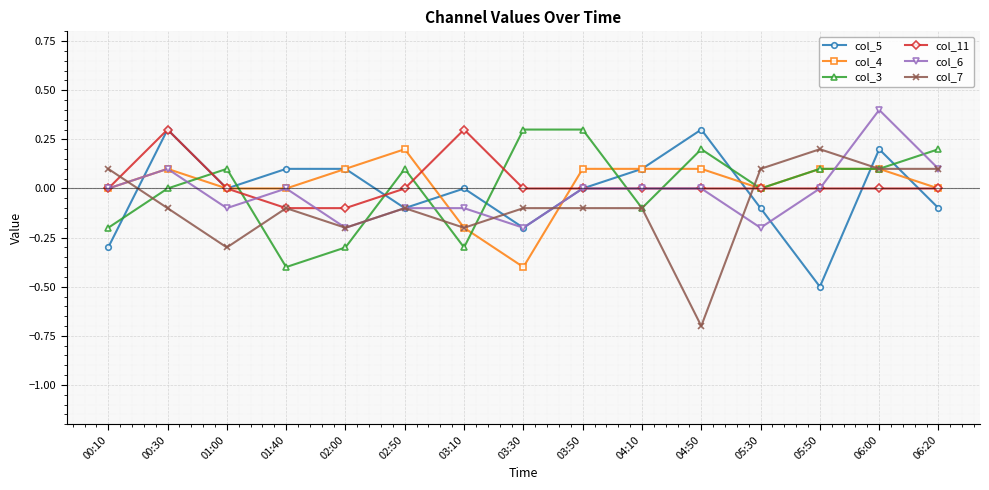

What is the difference between the highest and lowest values at 04:10?

0.2